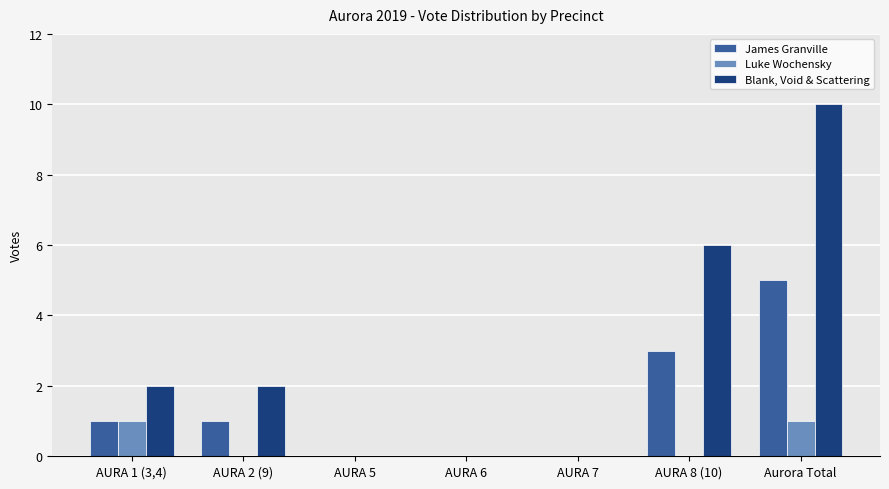

What is the maximum value for James Granville?

5